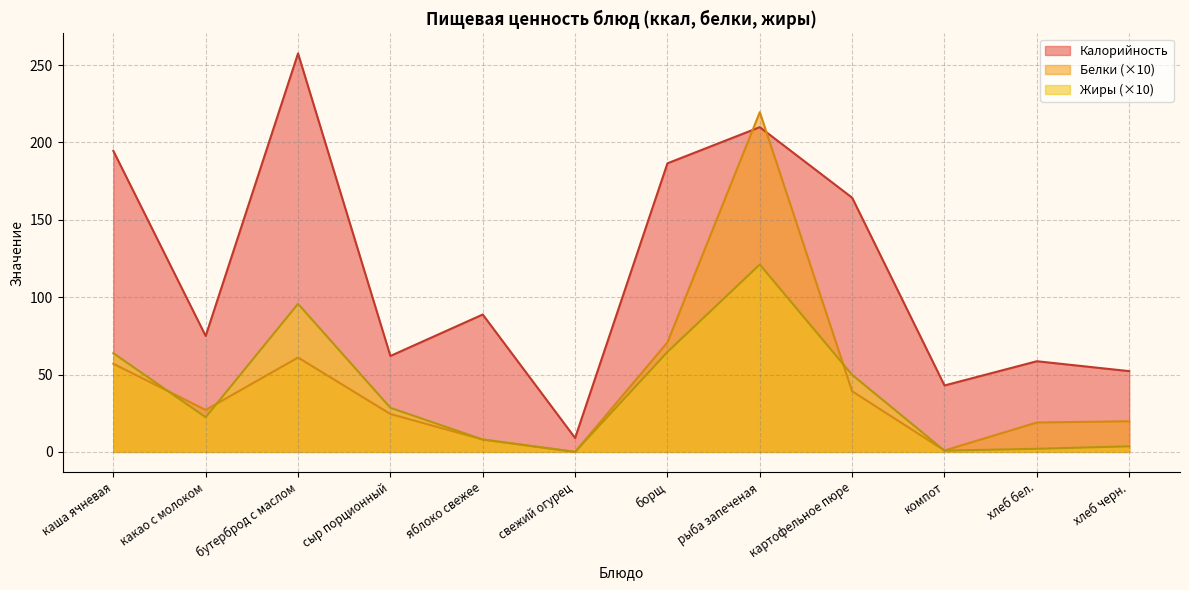

Does the chart display data point markers on the line(s)?

No